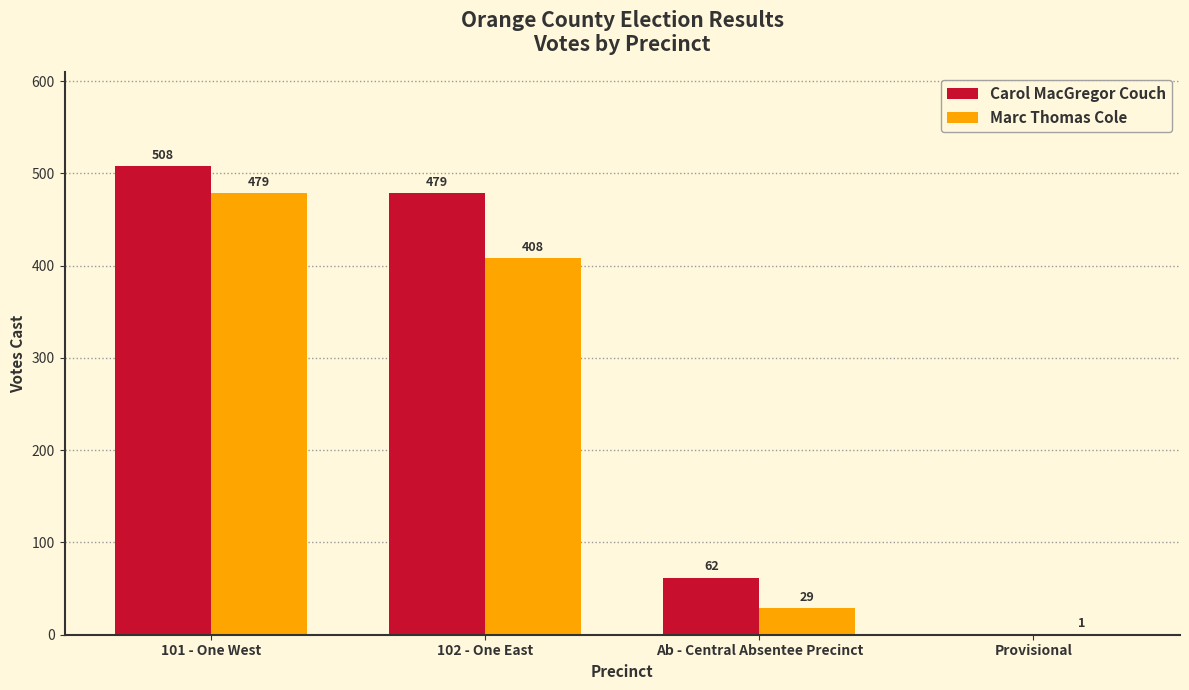

At which label is Marc Thomas Cole closest to 240?

102 - One East